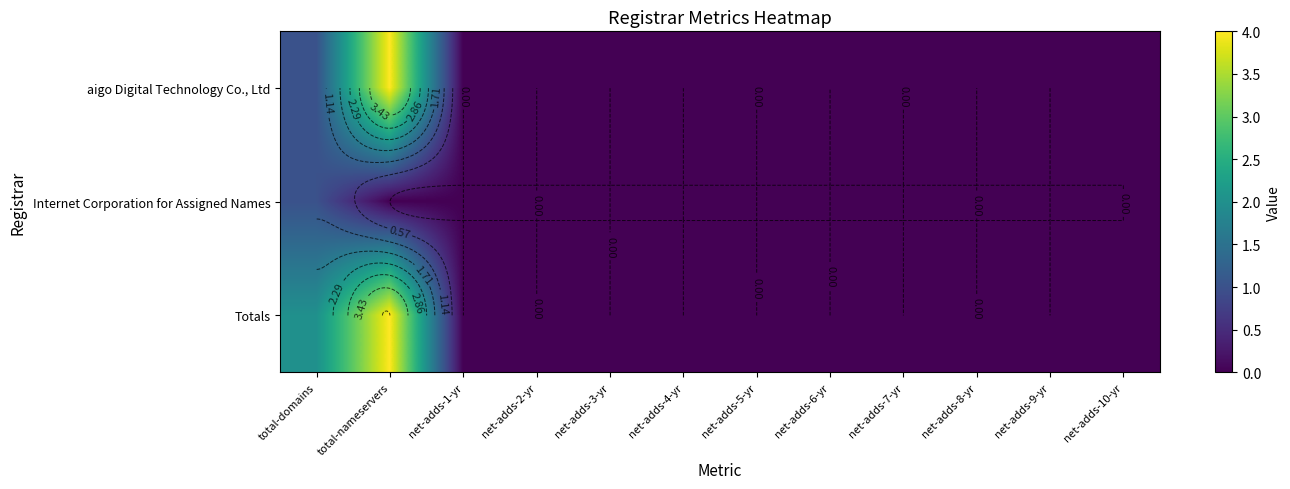

At how many categories does at least one series exceed 1?

2